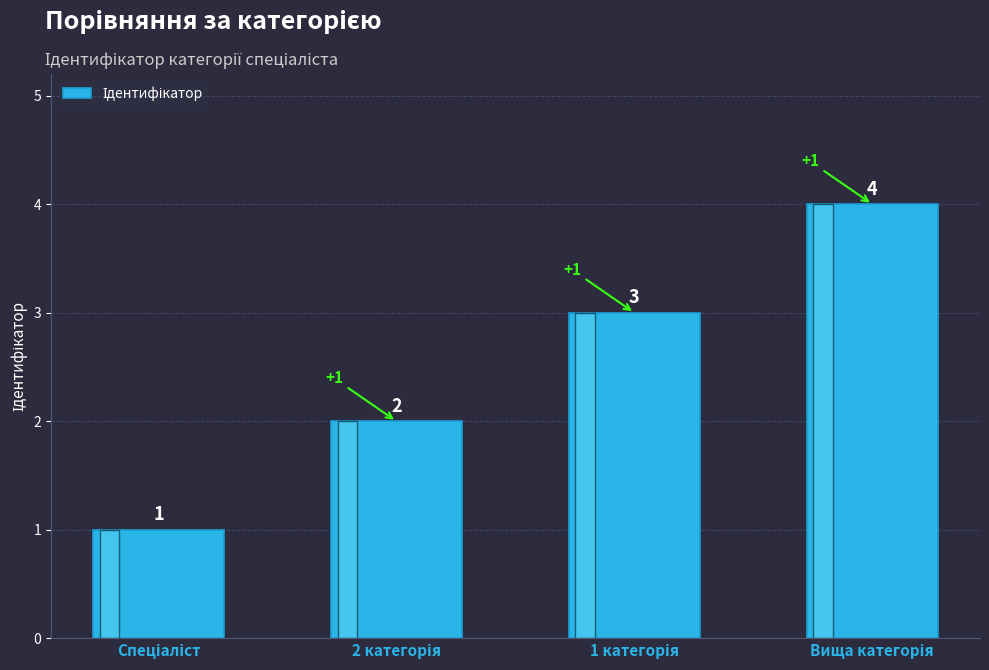

What is the value of the 3rd bar from the left?

3